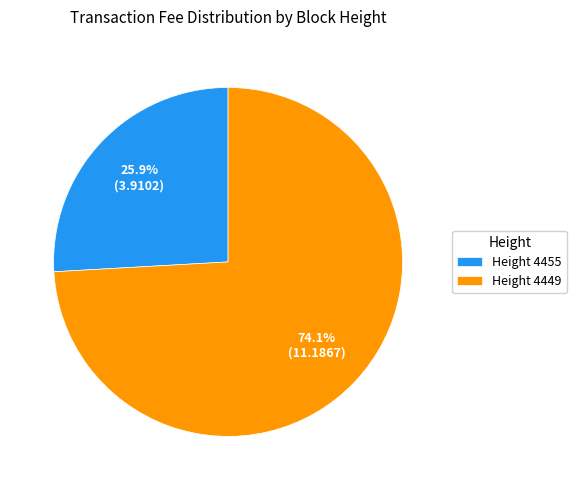

Which category has the smallest portion of the pie?

Height 4455